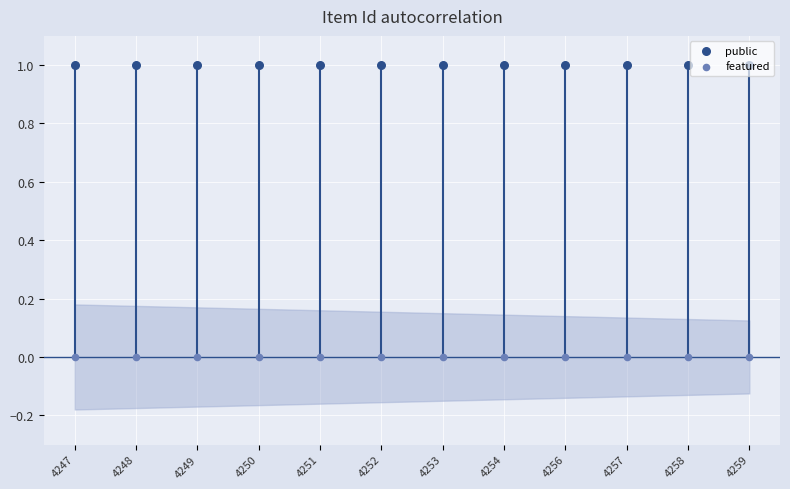

Which series has the widest spread of Y values?

public